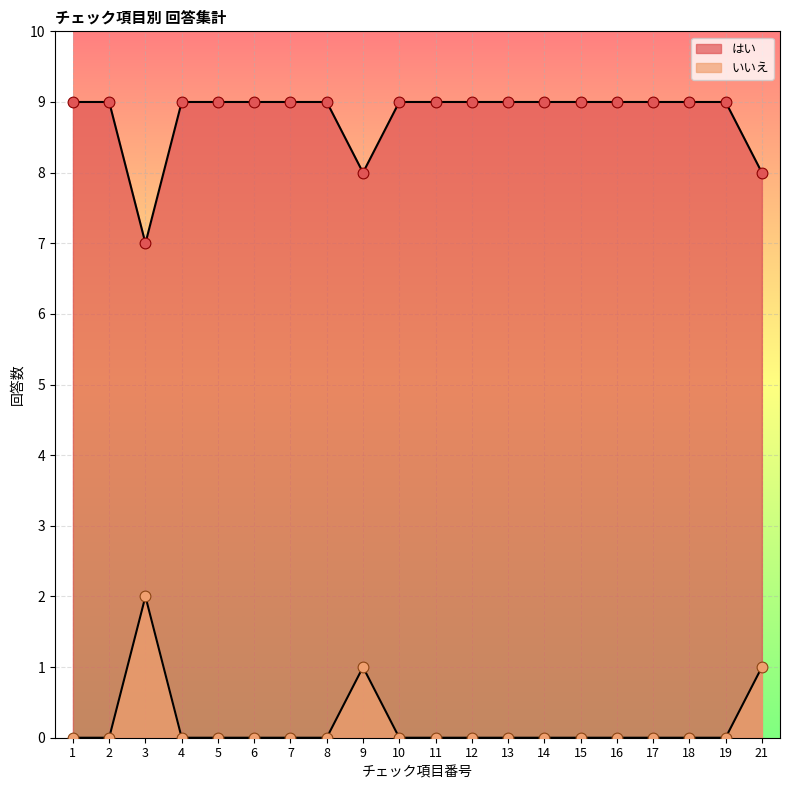

At which category is the sum across all series the highest?

1